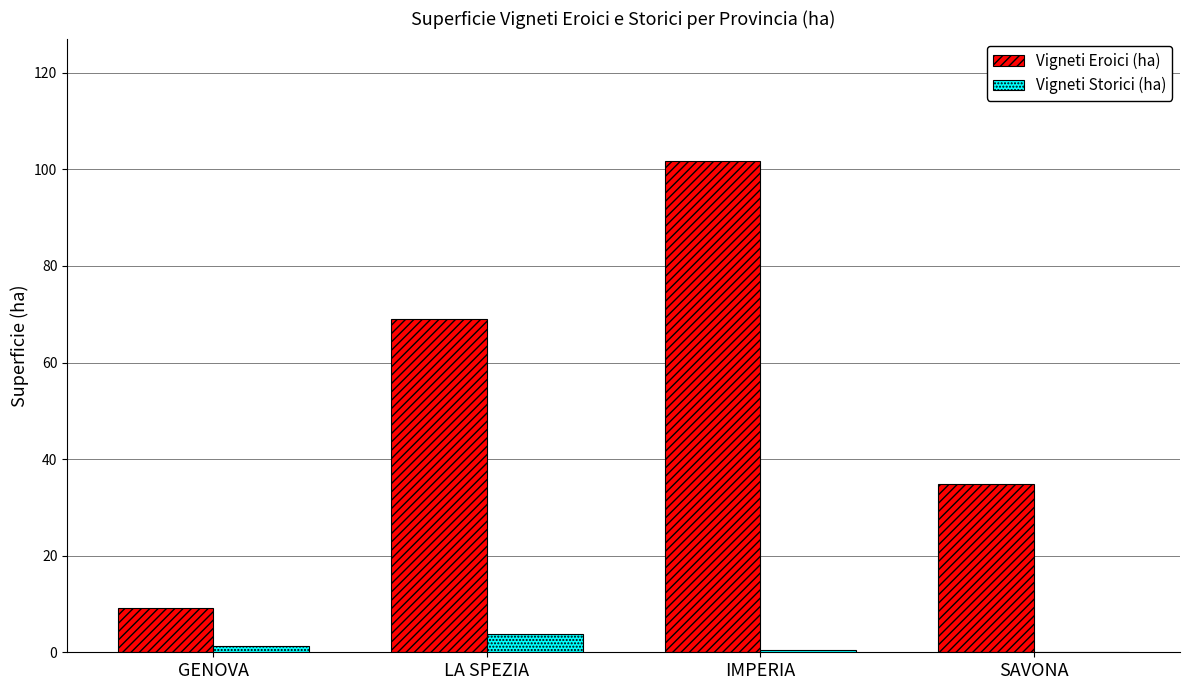

What is the sum of the Vigneti Eroici (ha) values at SAVONA and IMPERIA?

136.6